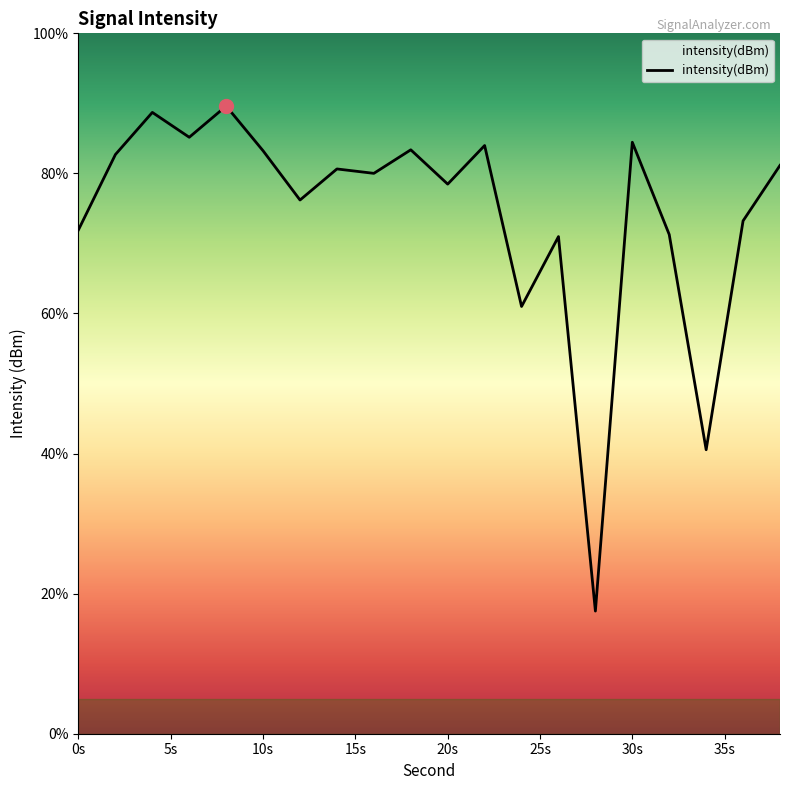

What is the difference between the maximum and minimum values?

72.1